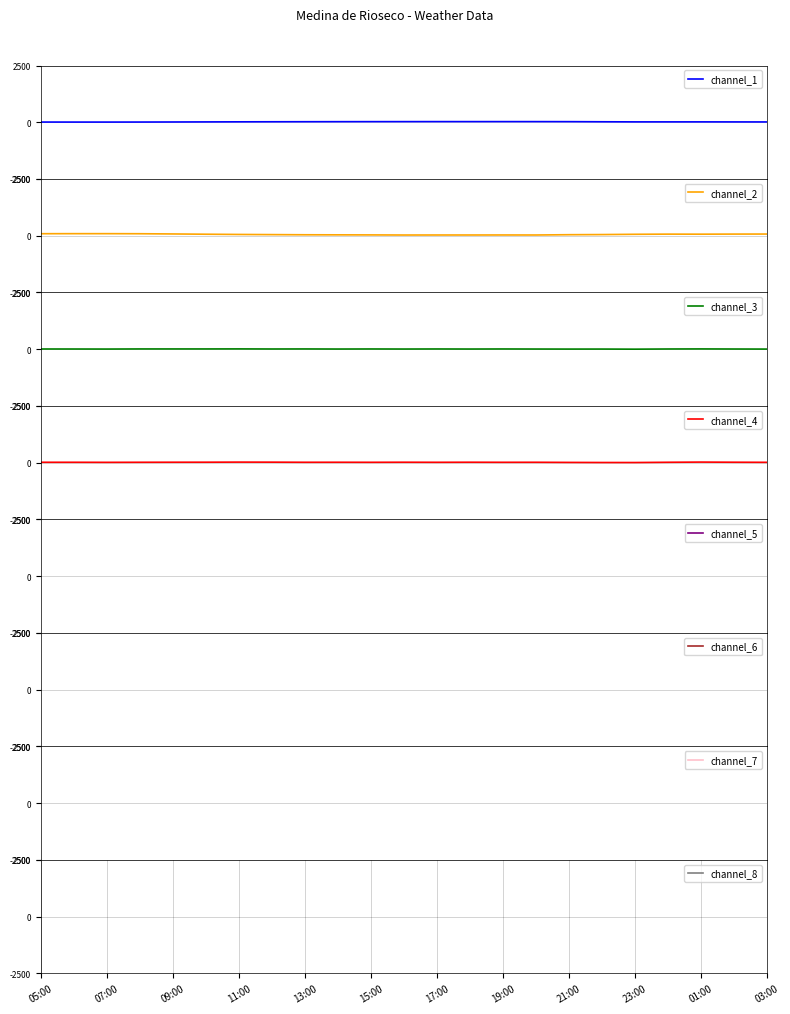

What is the difference between the maximum and minimum values in the channel_3 series?

12